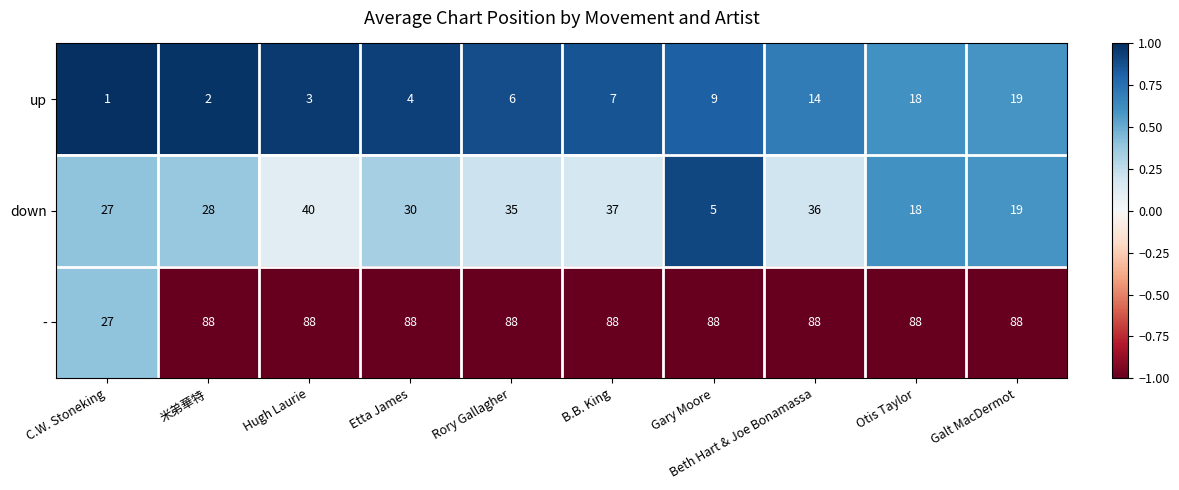

What is the total value across all series at Beth Hart & Joe Bonamassa?

138